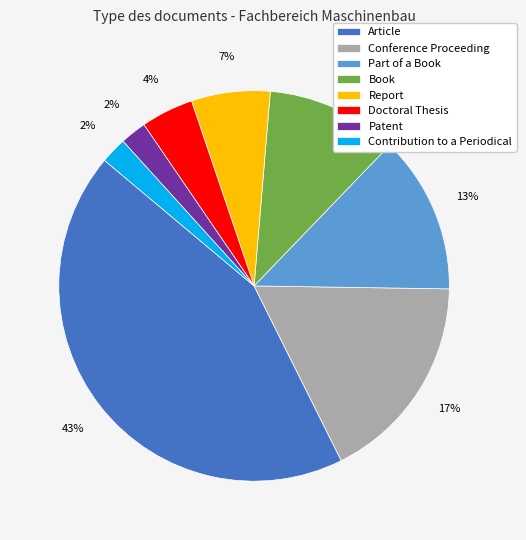

Is Patent the majority of the pie?

No